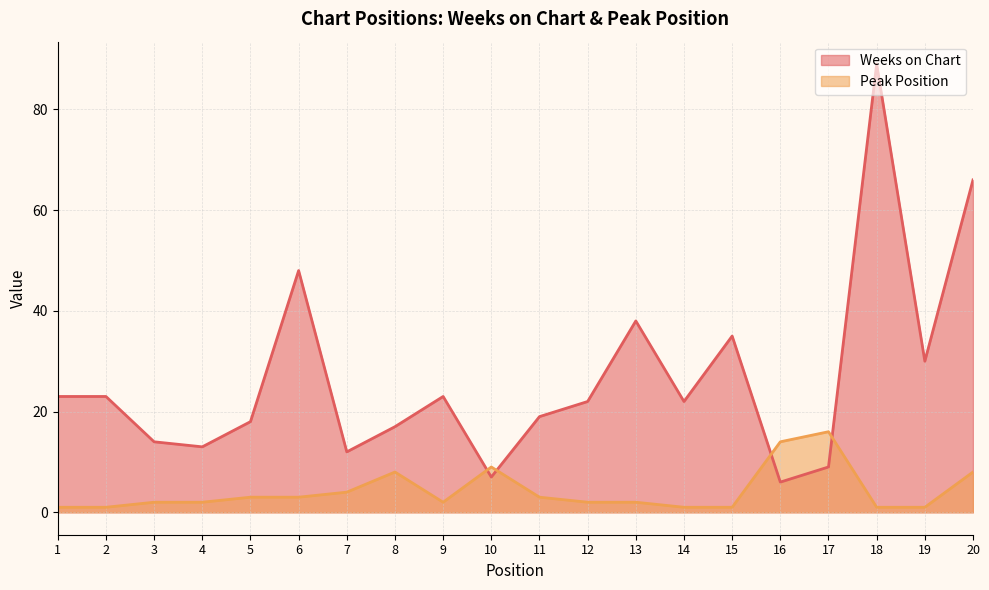

What is the sum of all Peak Position values?

84